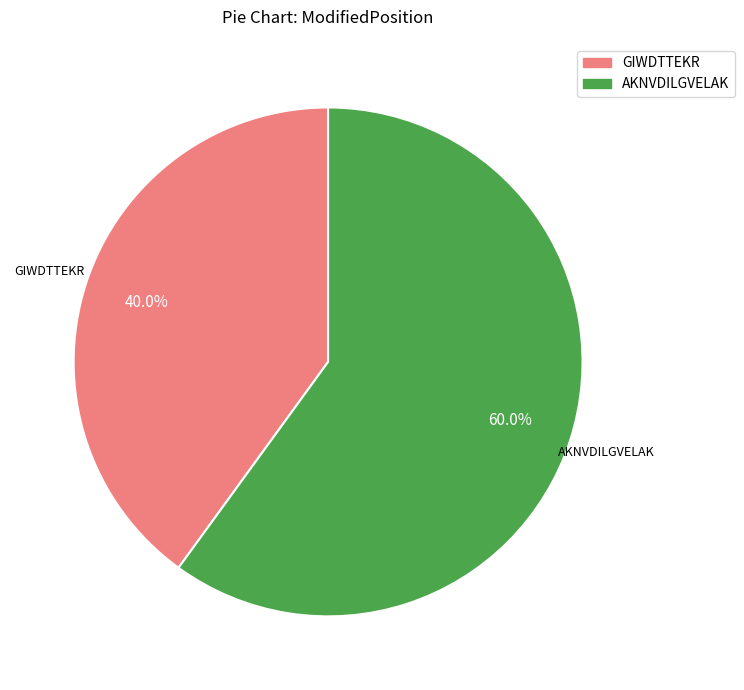

What percentage do AKNVDILGVELAK and GIWDTTEKR together represent?

100.0%